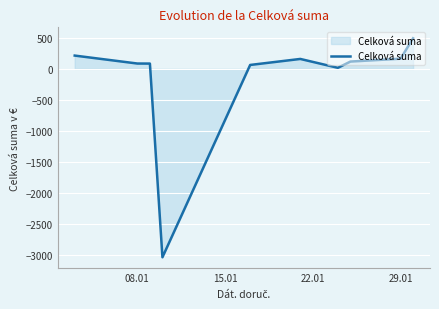

Does the chart have visible grid lines?

Yes